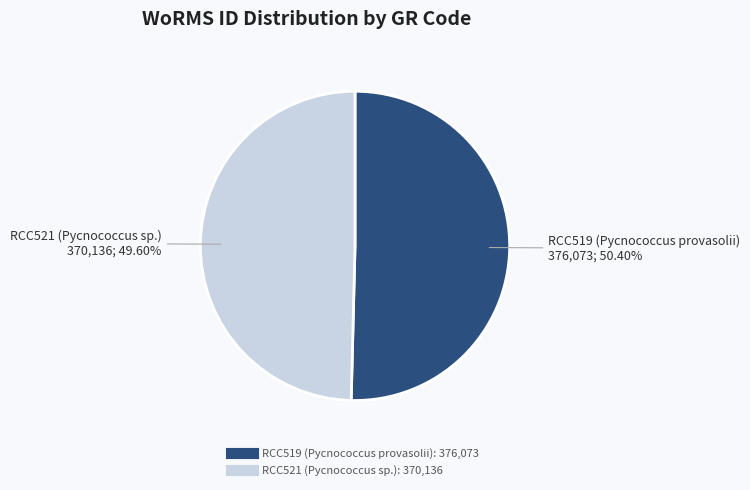

Which slice is the largest?

RCC519 (Pycnococcus provasolii)